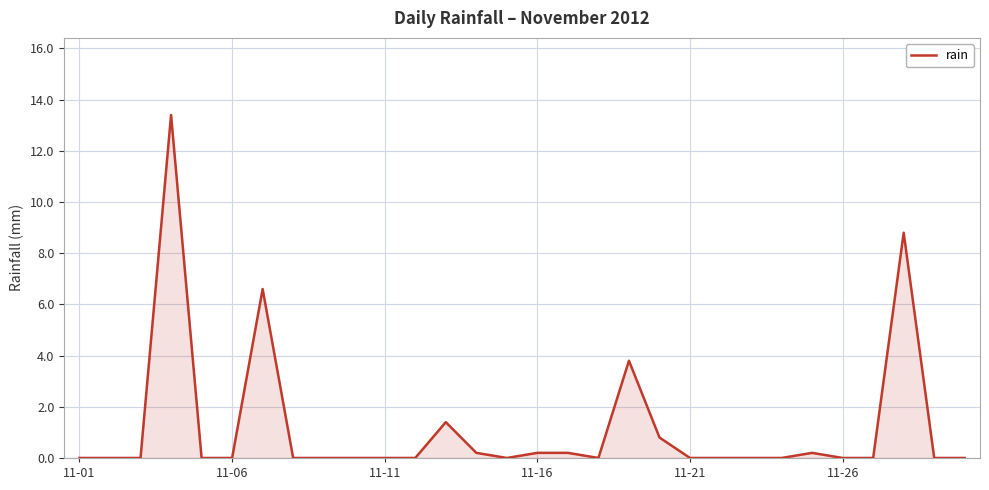

What is the difference between the maximum and minimum values?

13.4